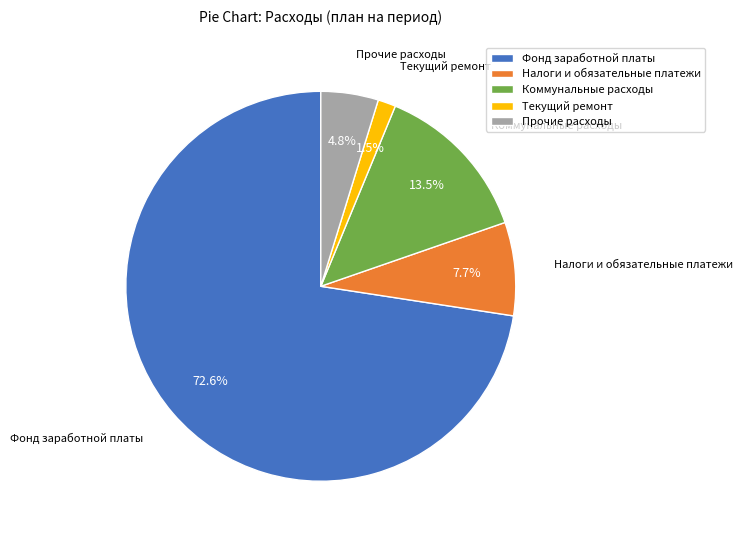

Is Прочие расходы the majority of the pie?

No